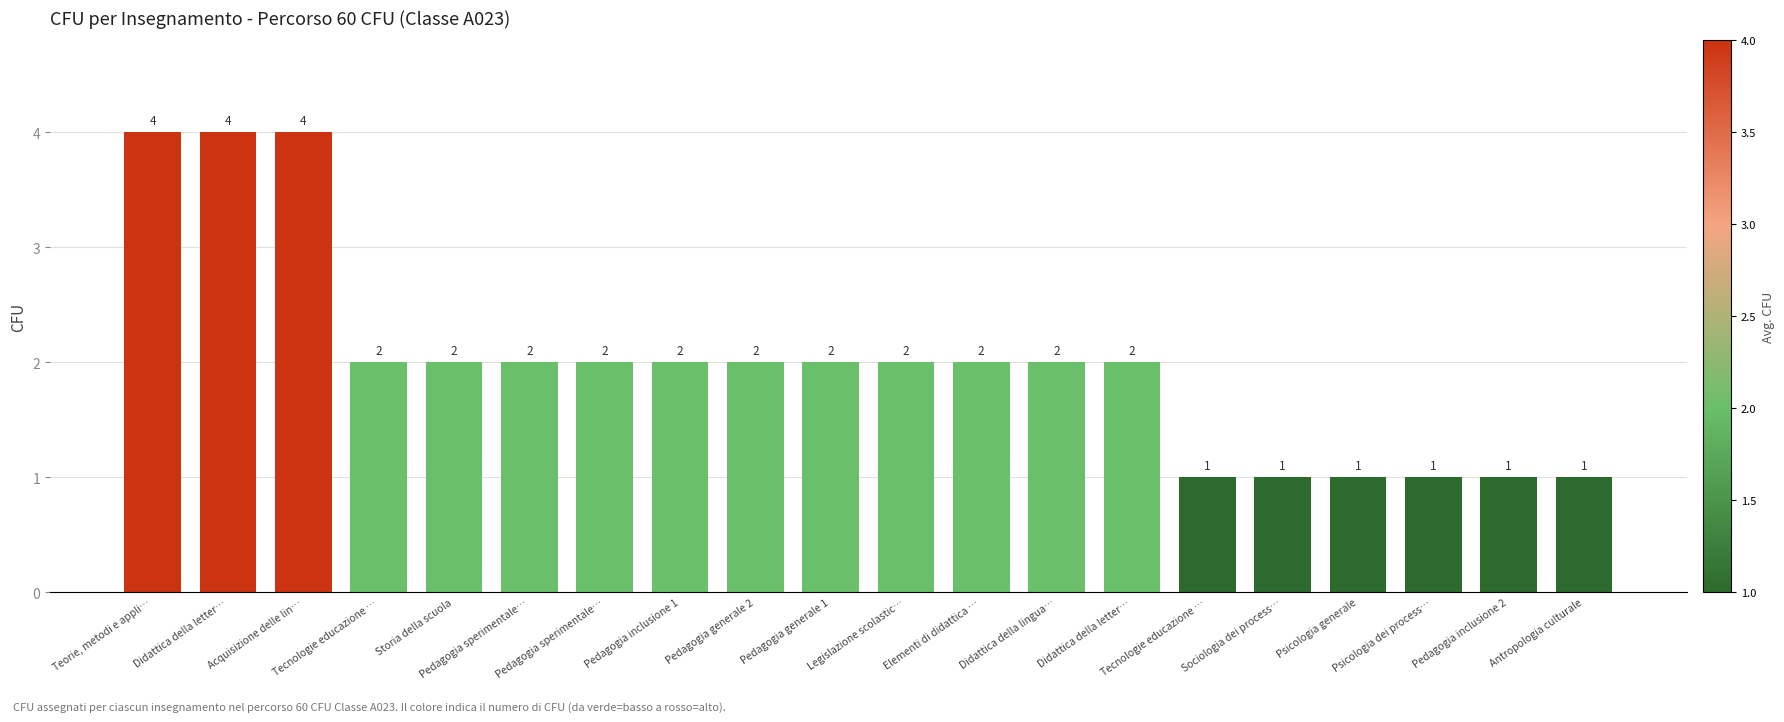

How many data points does each series have?

20